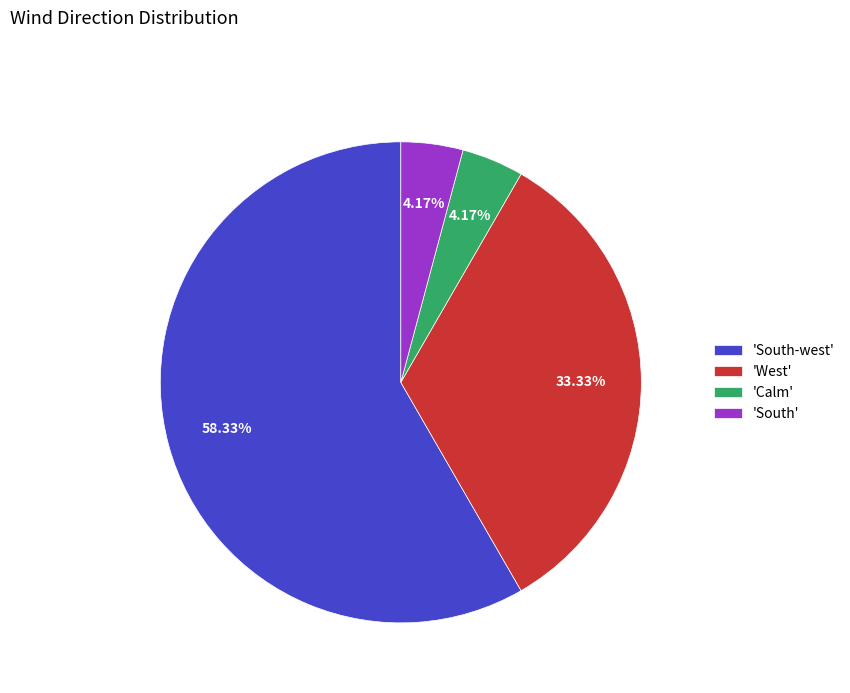

Which has a higher value, 'Calm' or 'South-west'?

'South-west'